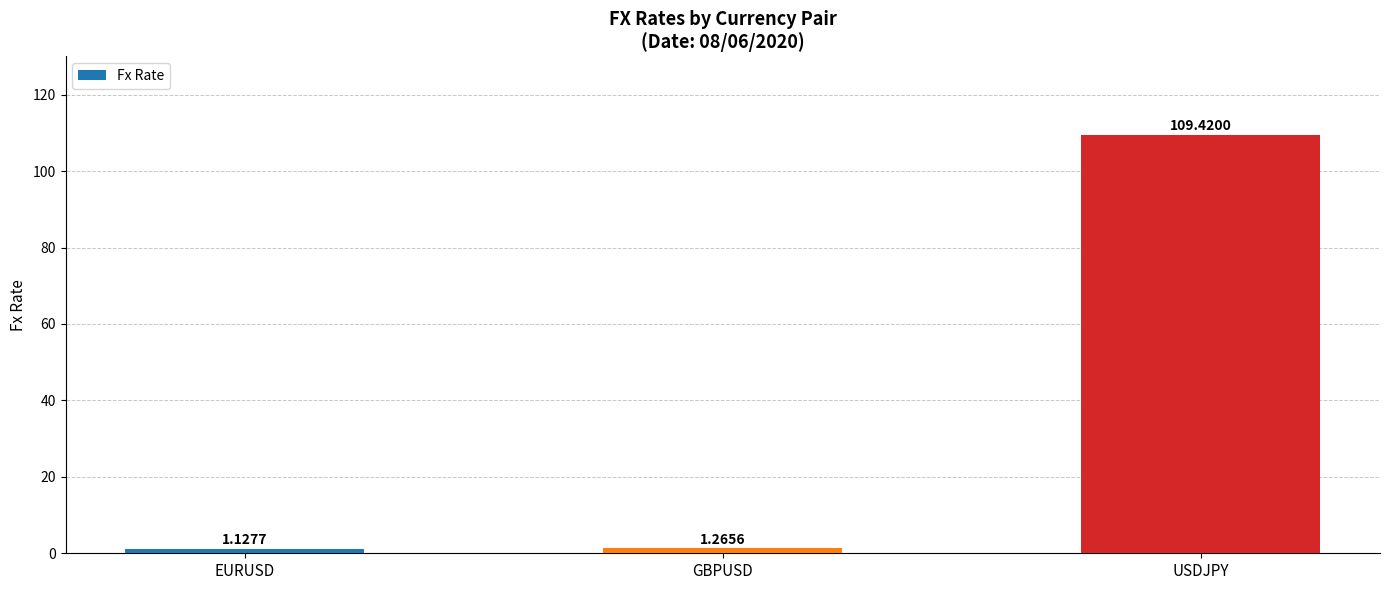

Which category has the lowest value across all series?

EURUSD